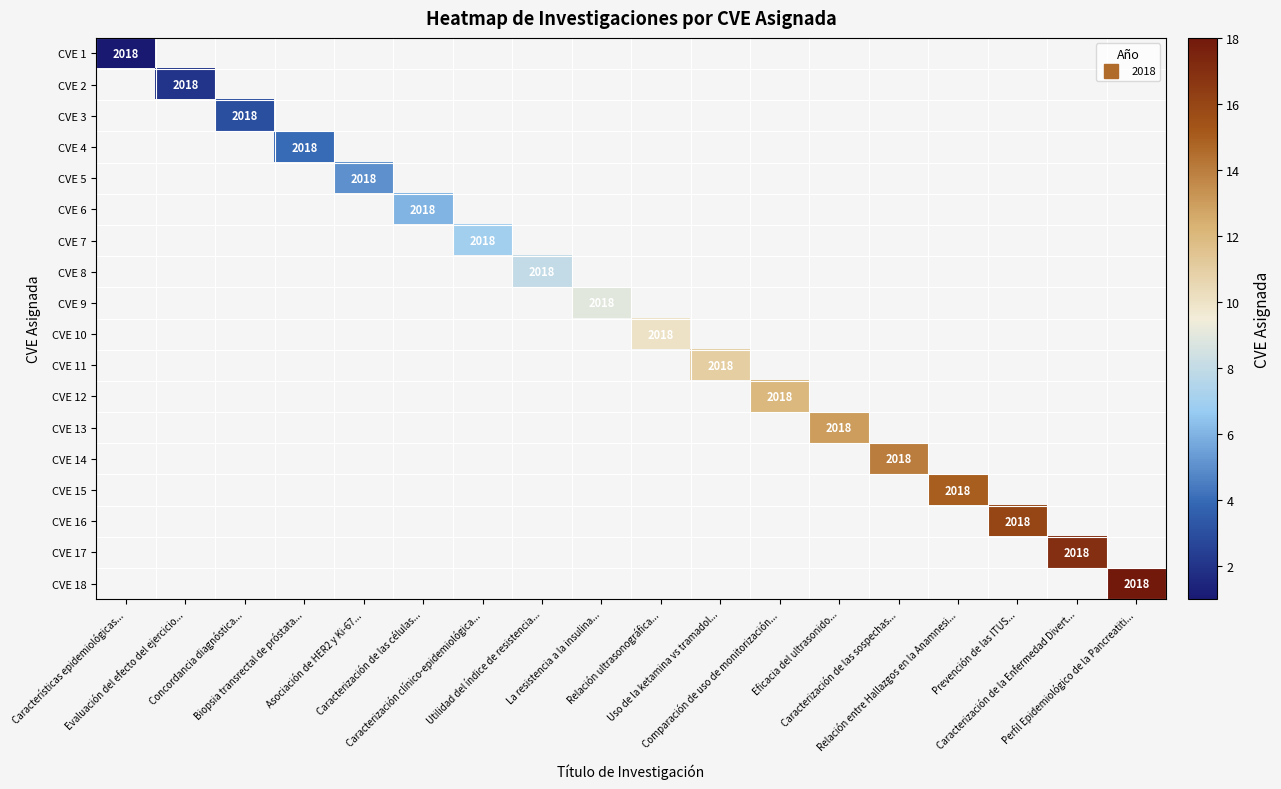

How many series are shown in this chart?

18